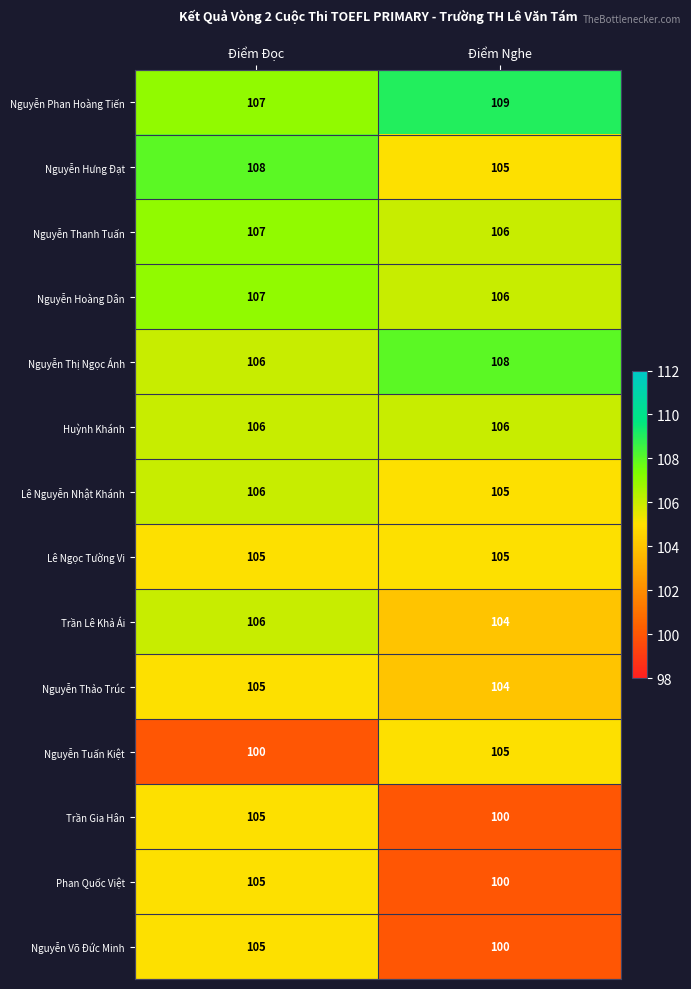

How many categories are shown in the chart?

2